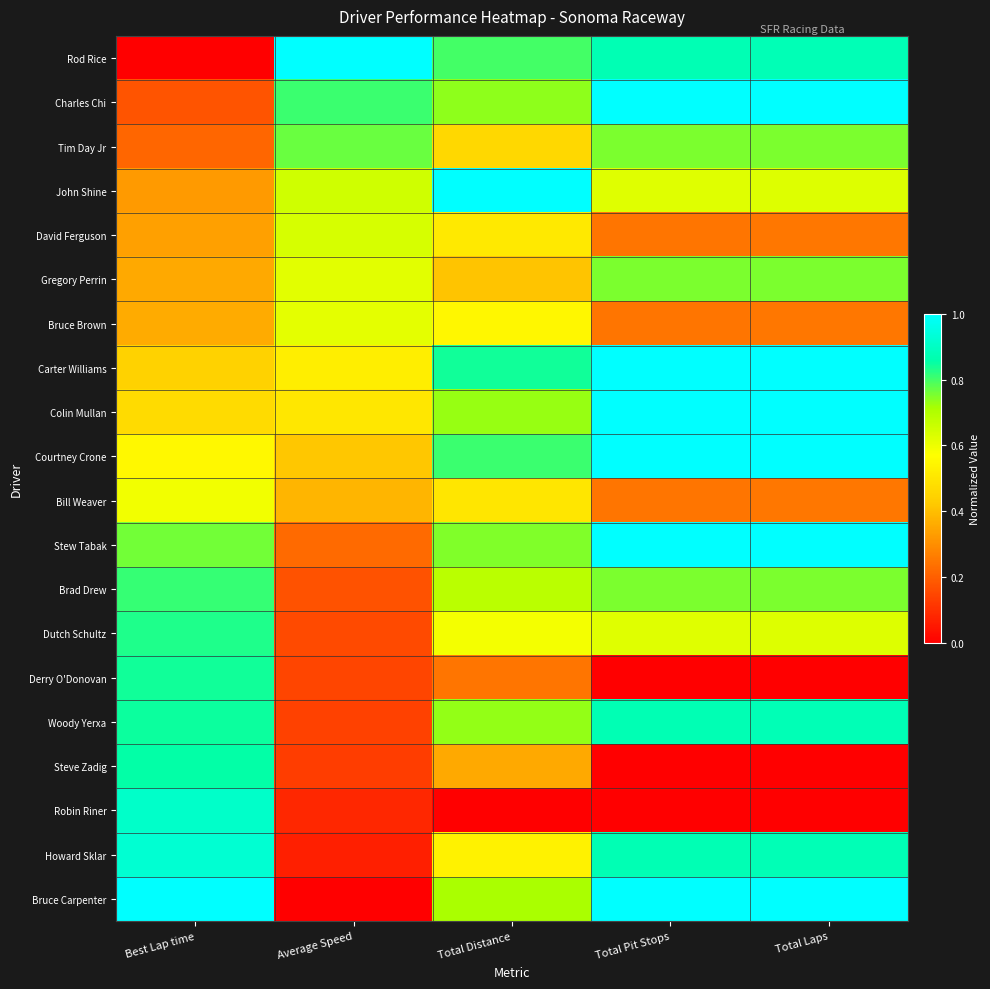

Which series has the largest range (max minus min)?

Rod Rice